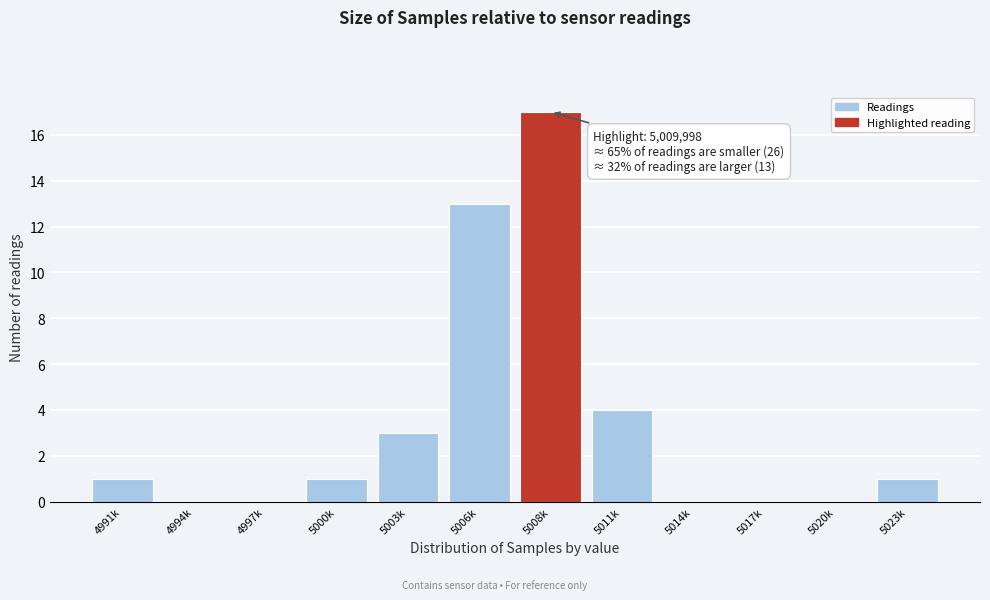

Reading left to right, what are all the values shown in this chart?

4991k=1	4994k=0	4997k=0	5000k=1	5003k=3	5006k=13	5008k=17	5011k=4	5014k=0	5017k=0	5020k=0	5023k=1